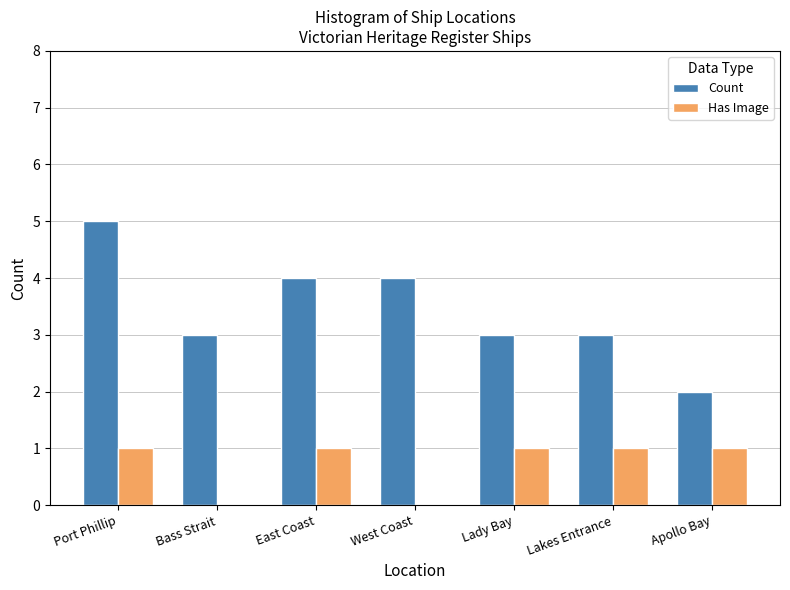

What is the sum of all Count values?

24